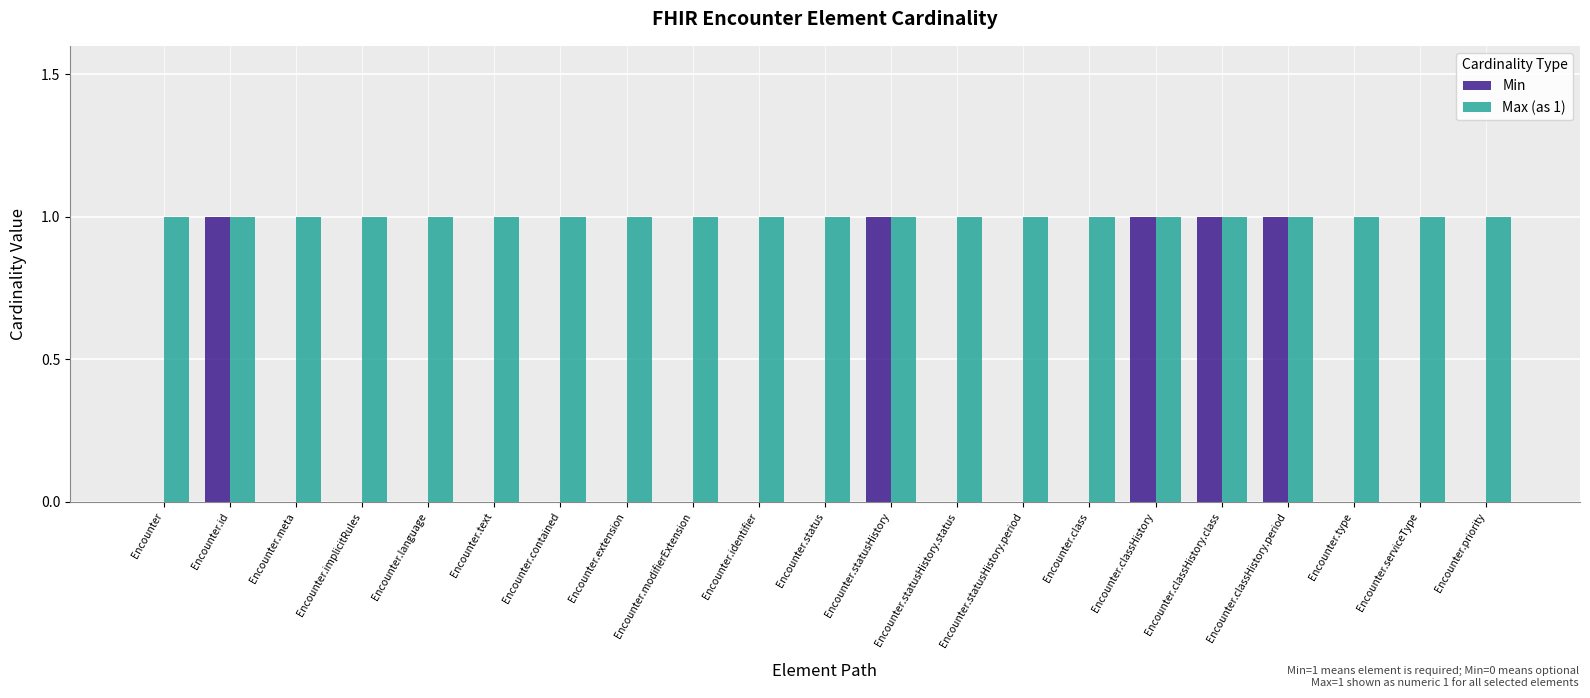

Is the value of Min at Encounter.language greater than the value of Max (as 1) at Encounter.meta?

No